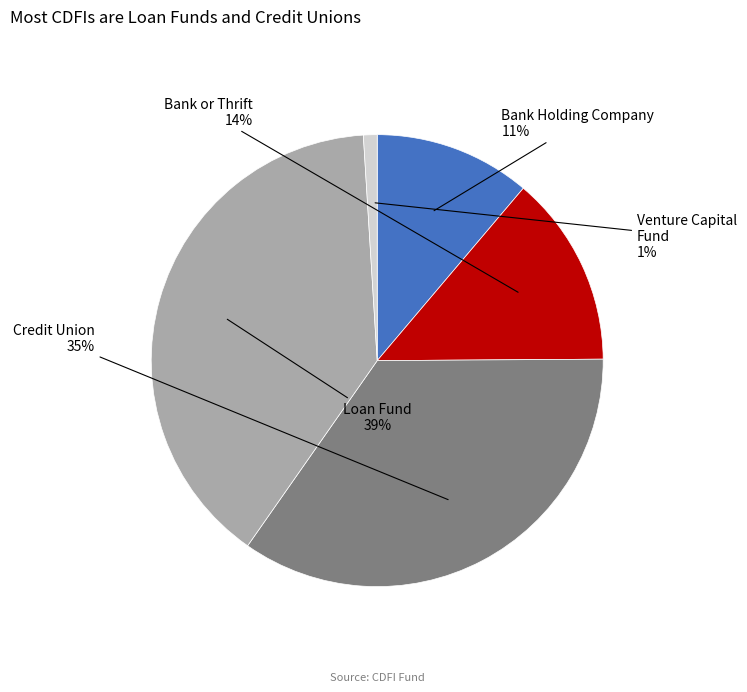

Is there any slice that represents more than half of the pie?

No